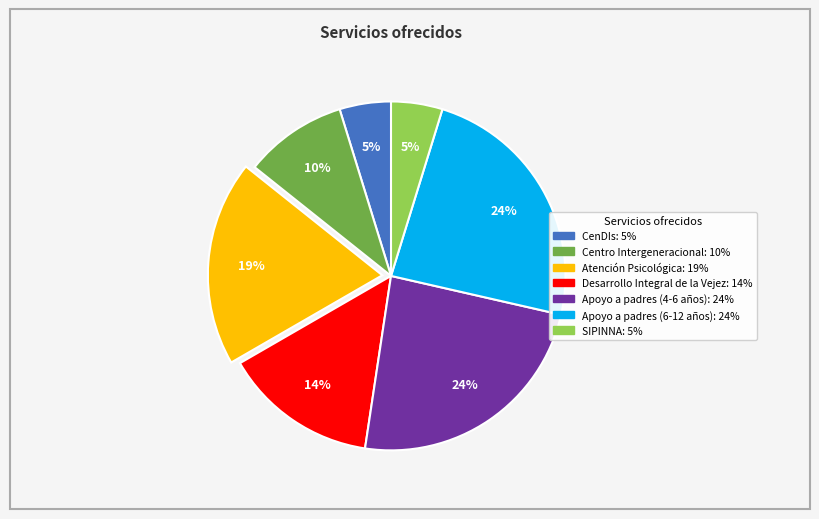

Combined, do Atención Psicológica and SIPINNA account for over 50%?

No